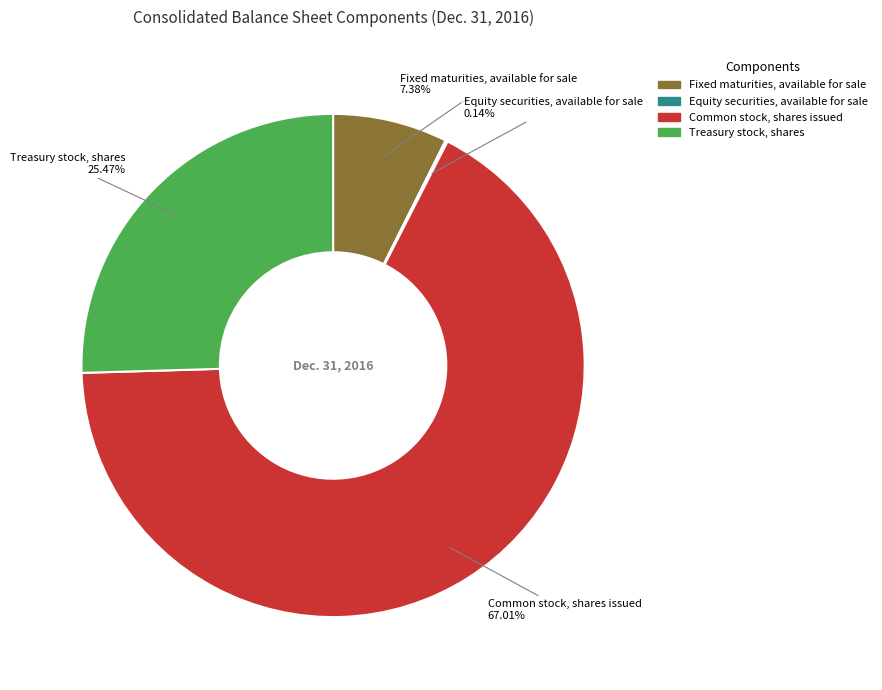

Is there any slice that represents more than half of the pie?

Yes